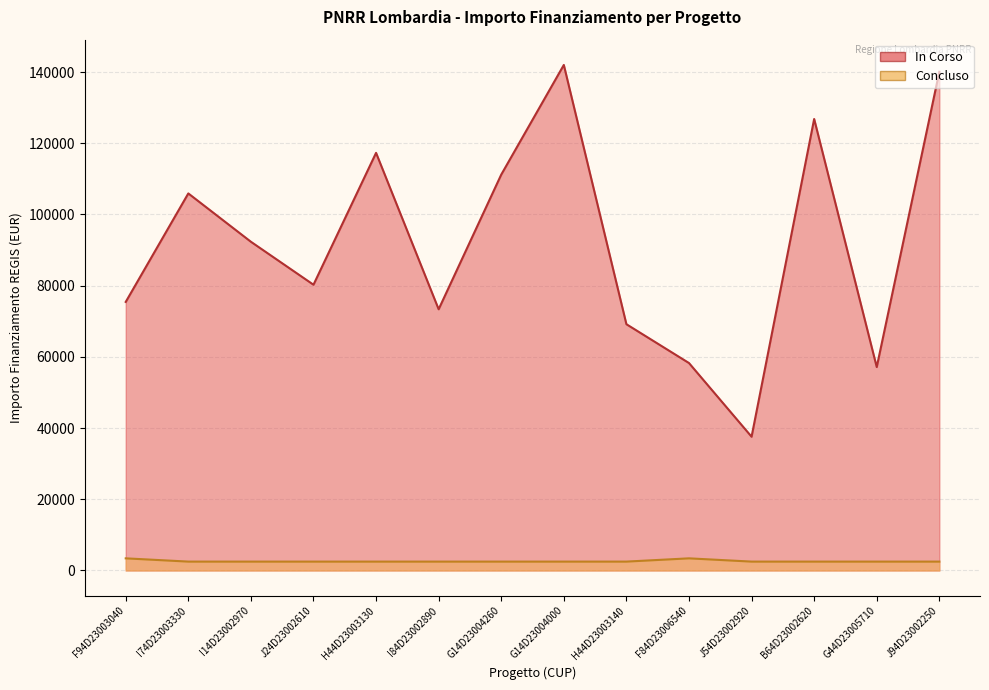

What is the average value of the Concluso series?

2628.7